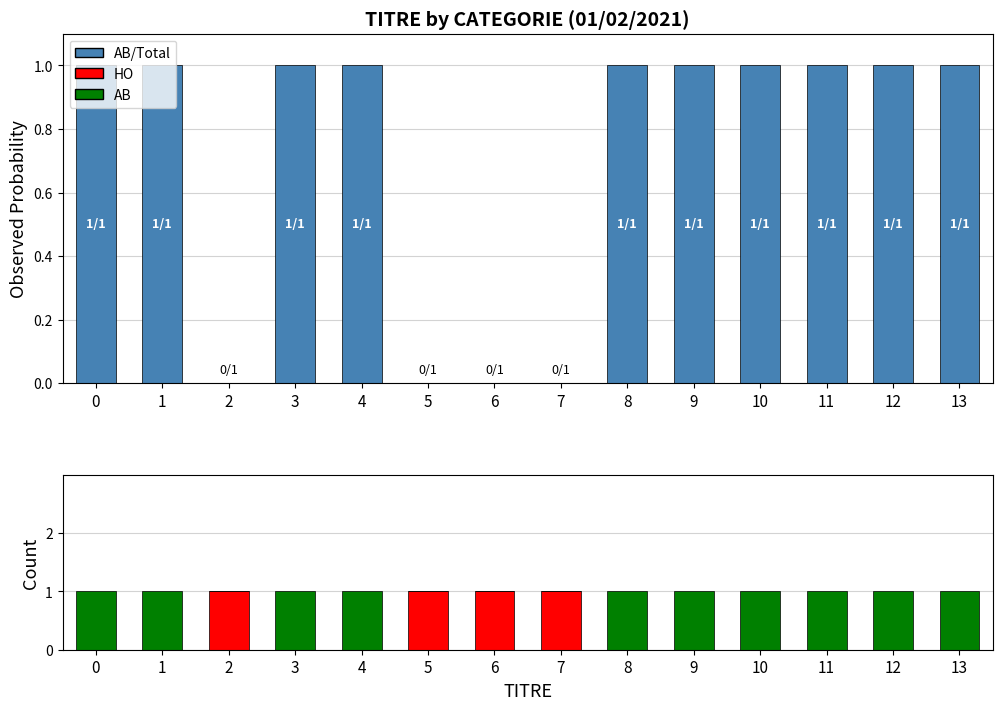

Which series has the widest spread of values?

AB/Total